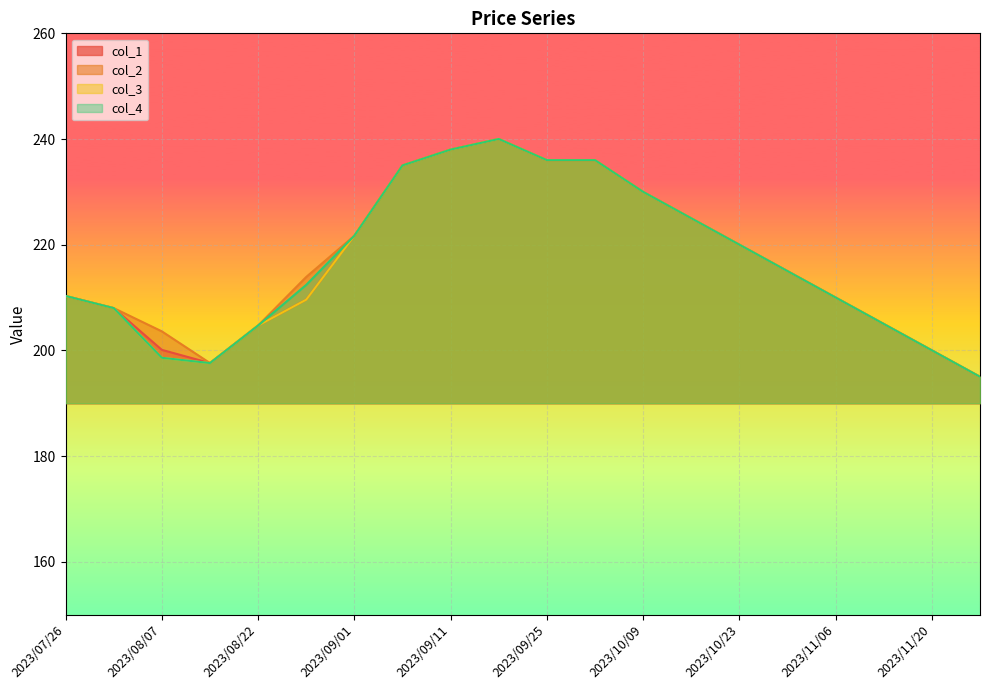

How many interior local valleys does the col_4 series have?

1